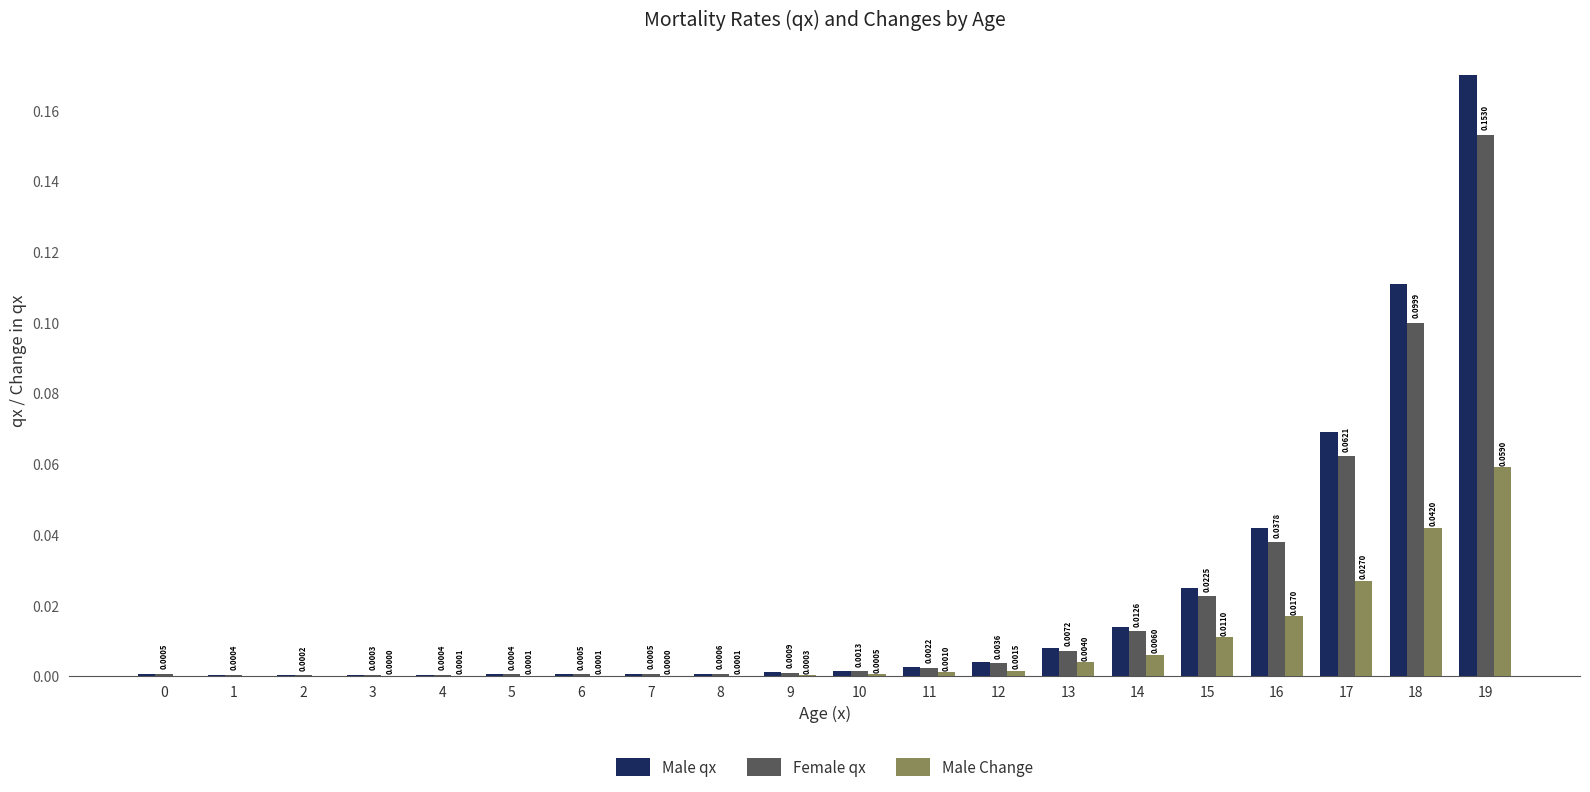

At which category is the sum across all series the highest?

19